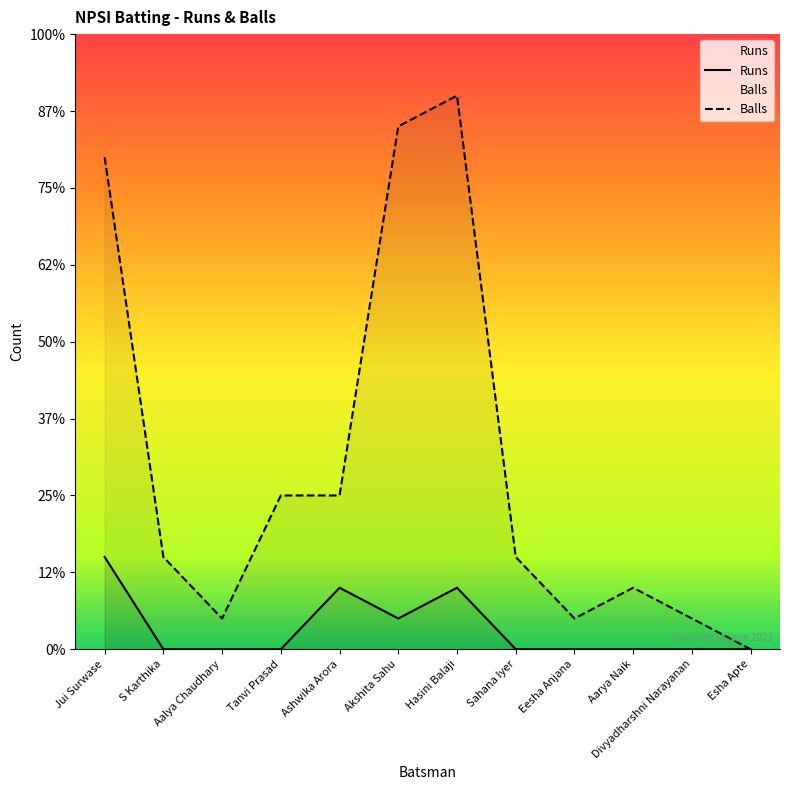

What is the spread (max minus min) of values at Akshita Sahu?

16